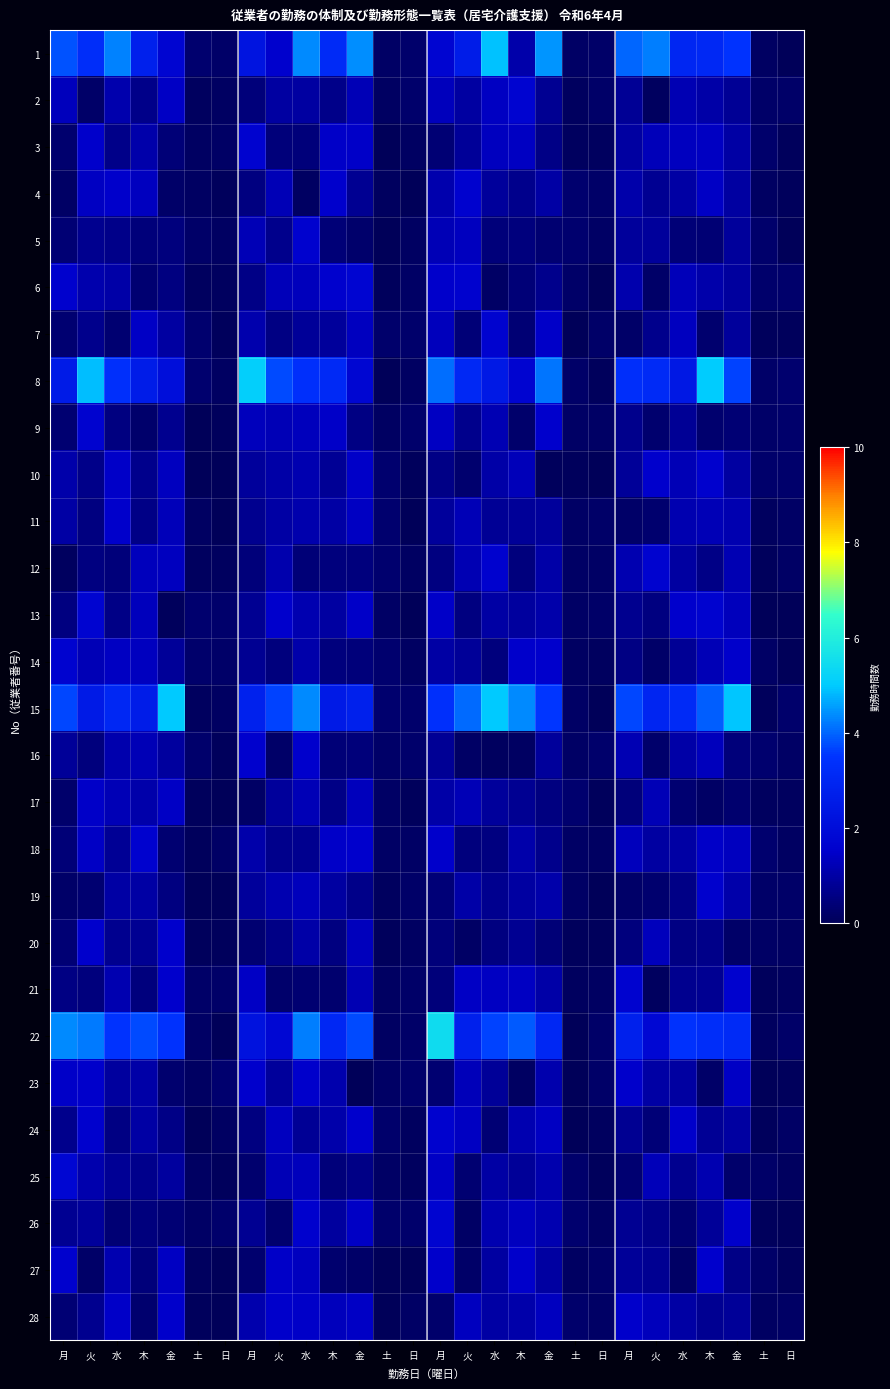

What is the total value across all series at 水?

36.7